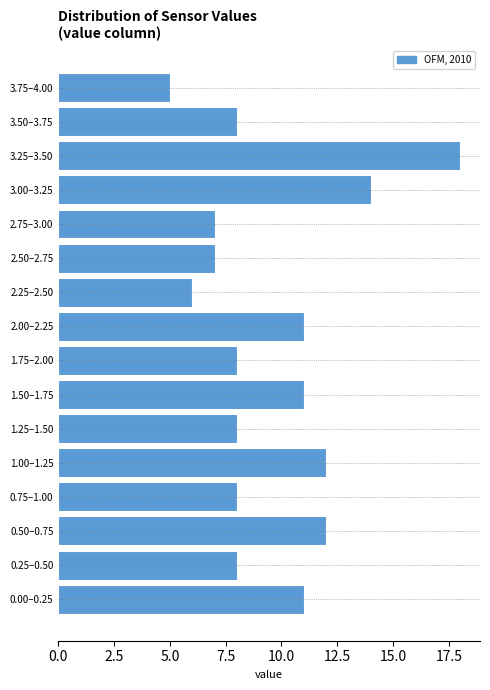

Reading top to bottom, extract all data points from this chart.

5	8	18	14	7	7	6	11	8	11	8	12	8	12	8	11